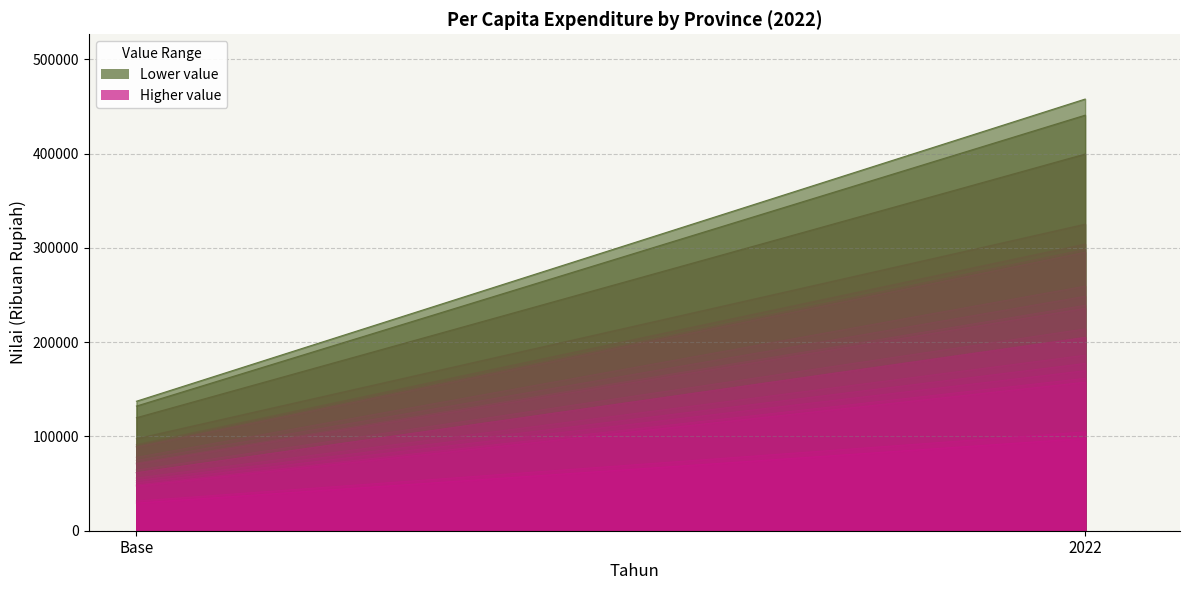

What is the maximum value shown in the chart?

457843